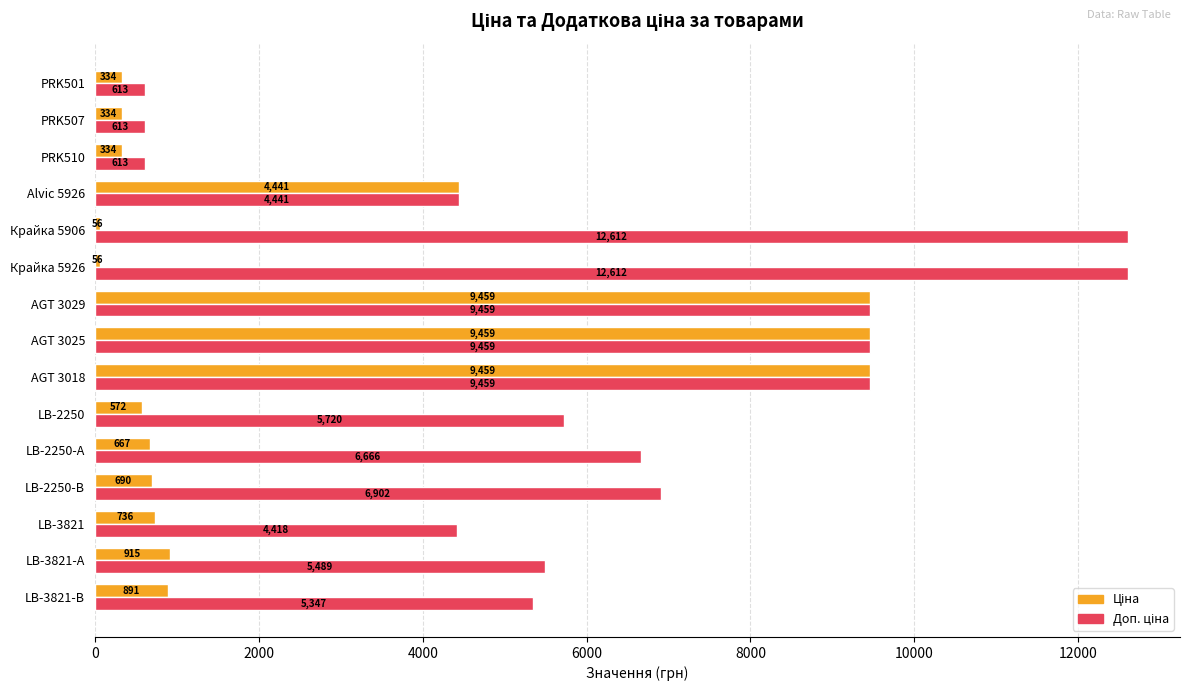

At how many categories does at least one series exceed 2968?

12